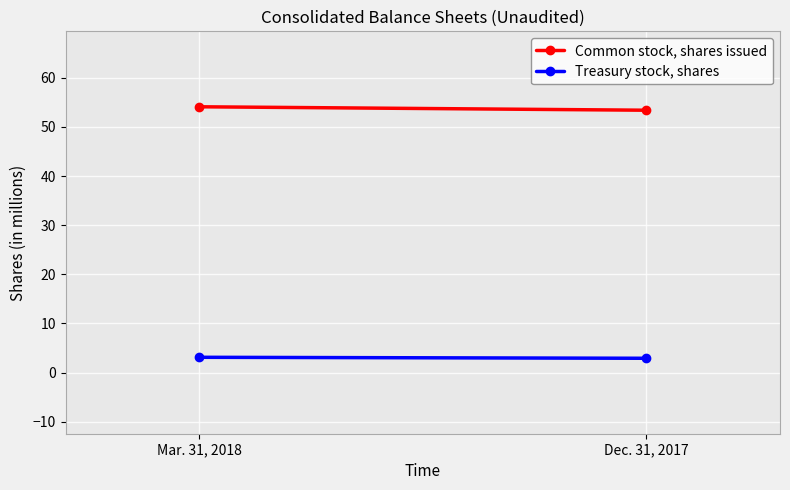

What is the spread (max minus min) of values at Dec. 31, 2017?

50.5